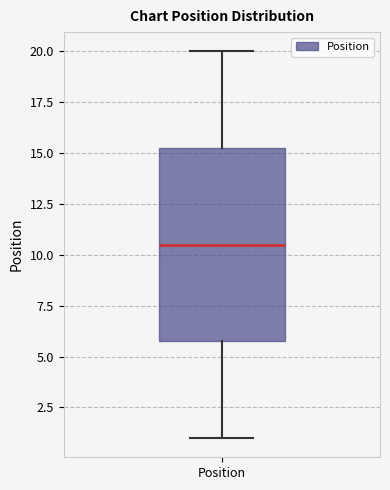

Transcribe this box plot: give where the median line is, the range the box spans, and where the two whiskers end, as read against the y-axis. The values are not printed on the chart, so give them approximately, as read against the axis.

median 10.5, box 6.0 to 15.5, whiskers 1.0 to 20.0